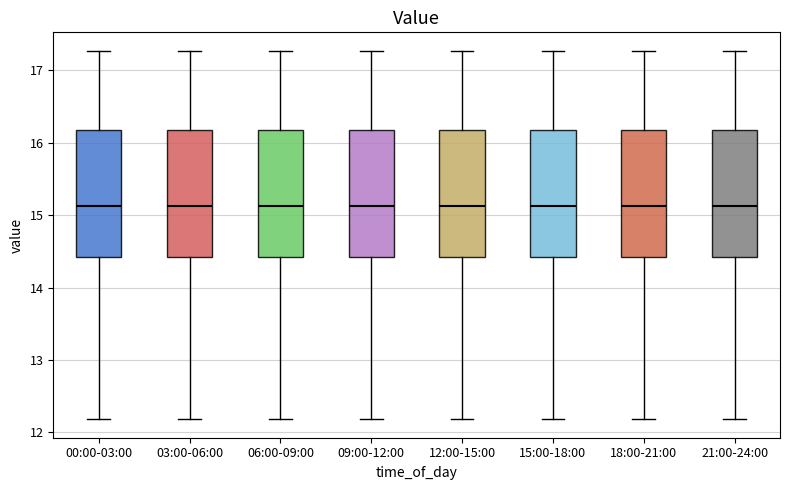

Where does the upper whisker of the box for 06:00-09:00 end on the y-axis? The values are not printed on the chart, so give them approximately, as read against the axis.

17.3